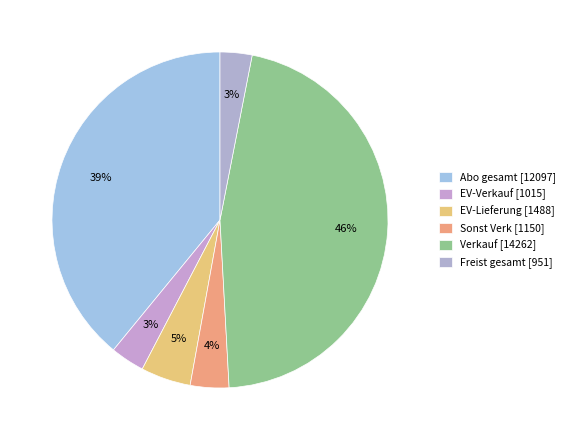

To the nearest percent, what percentage of the pie is EV-Verkauf?

3%